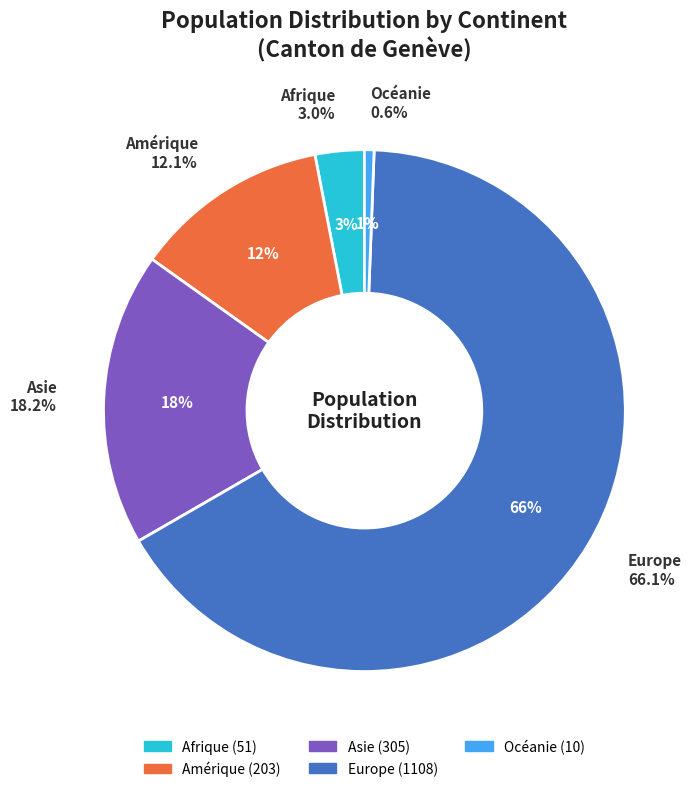

To the nearest percent, what is the average slice percentage?

20%